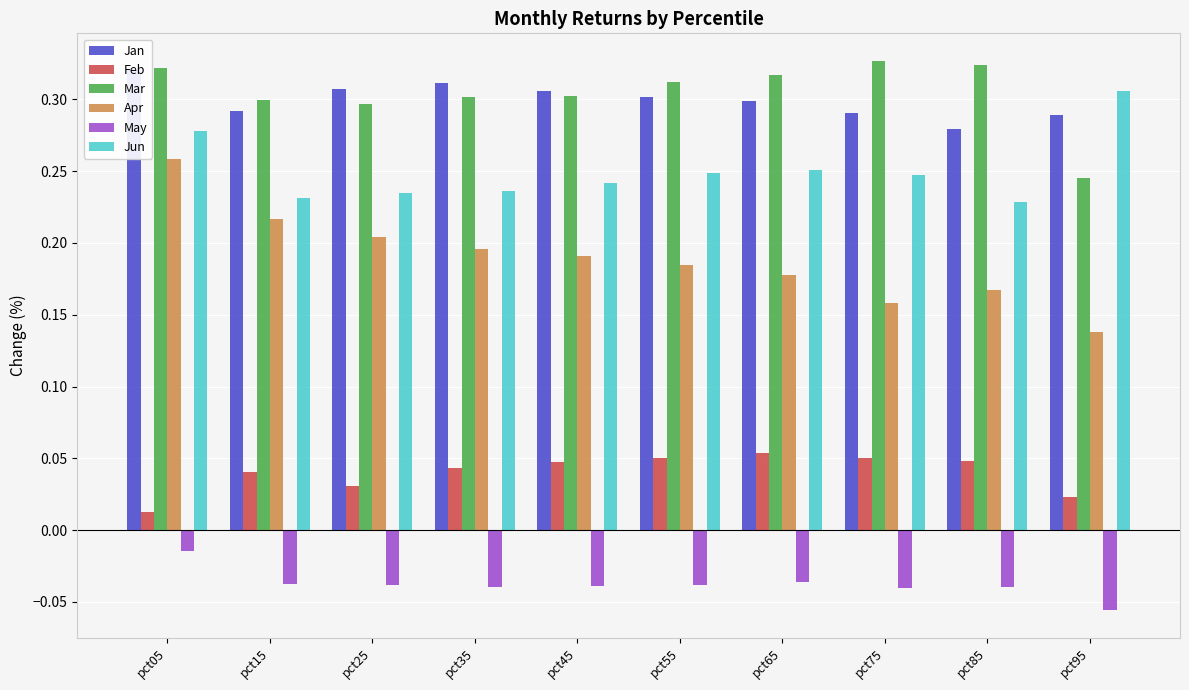

What is the value of the Jun bar at the 7th from the left?

0.3